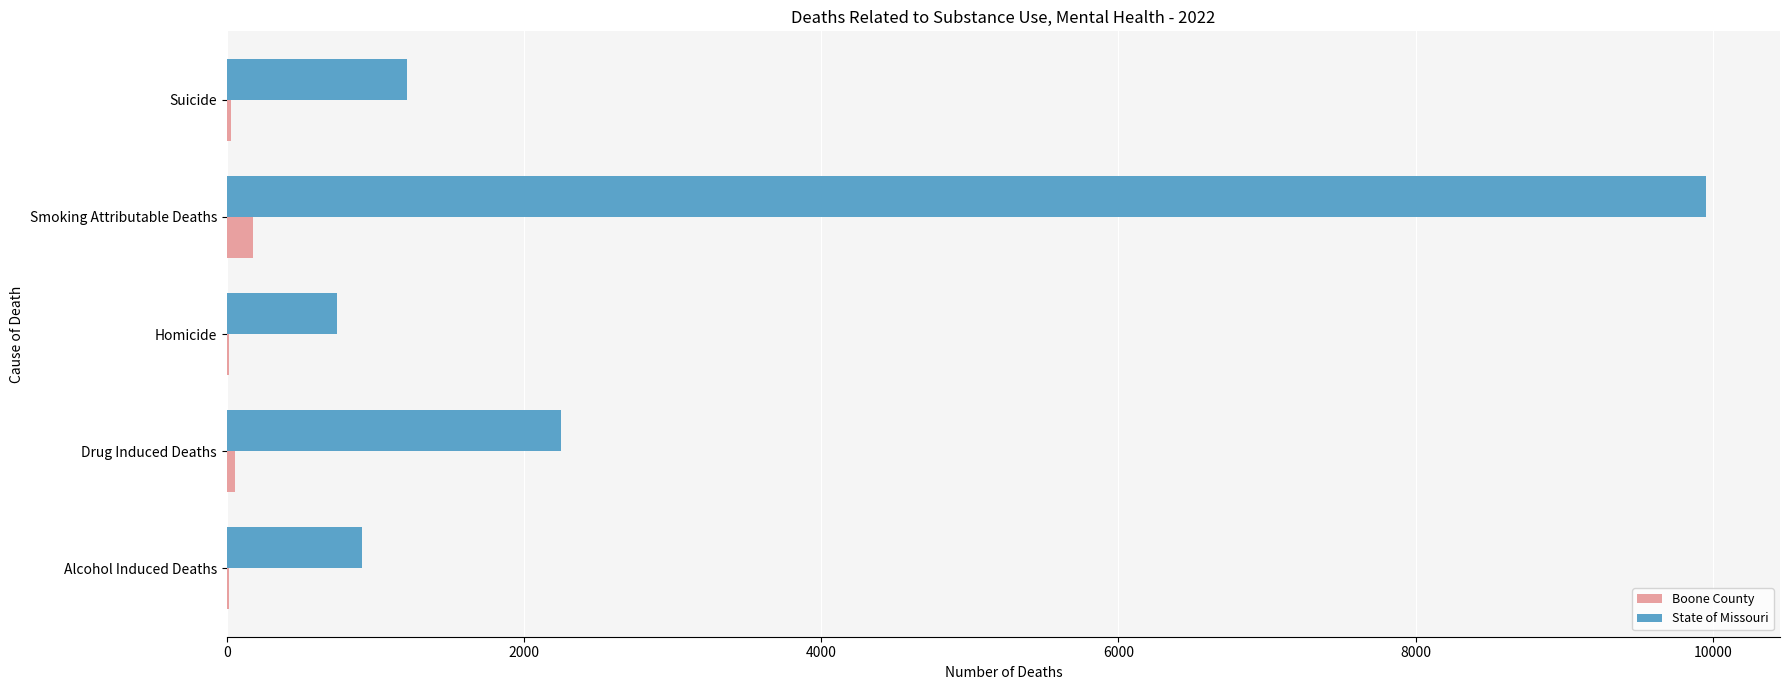

What is the average value of the State of Missouri series?

3014